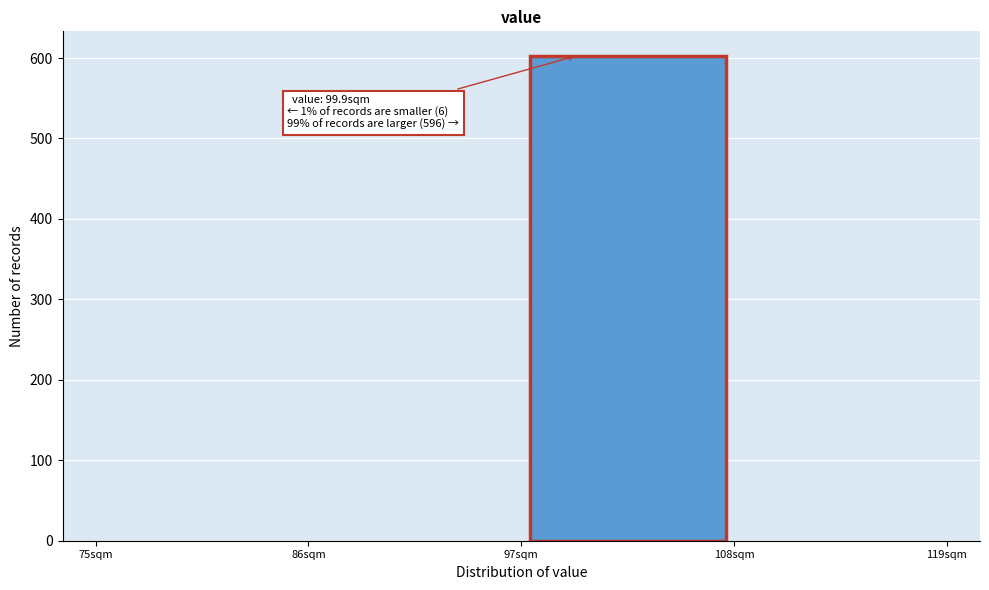

Which range on the x-axis has the tallest bar?

97 to 108